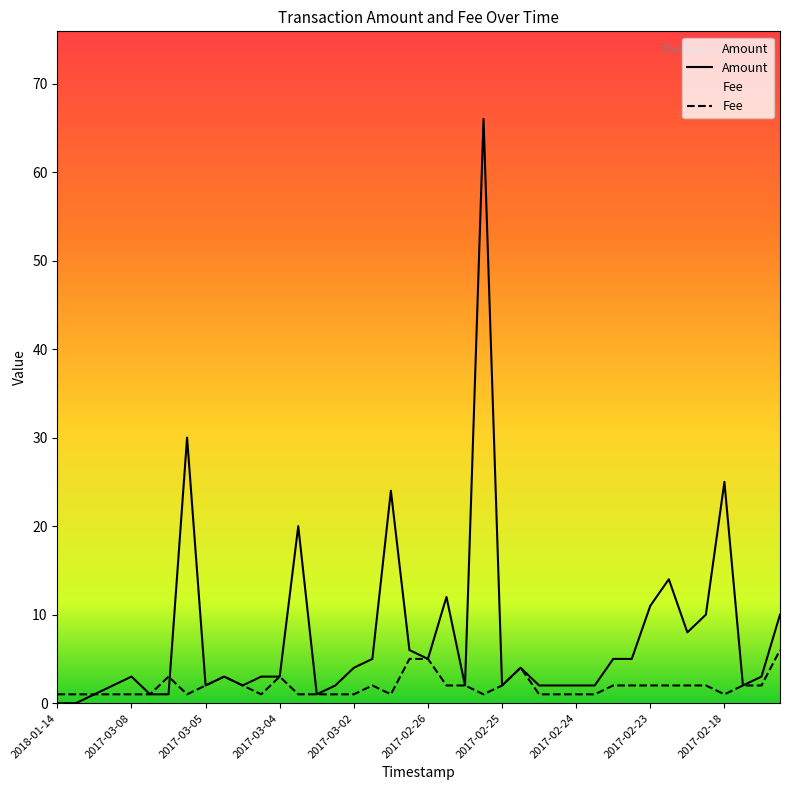

Is the value of Amount at 2017-03-05 greater than the value of Fee at 2017-12-29?

No